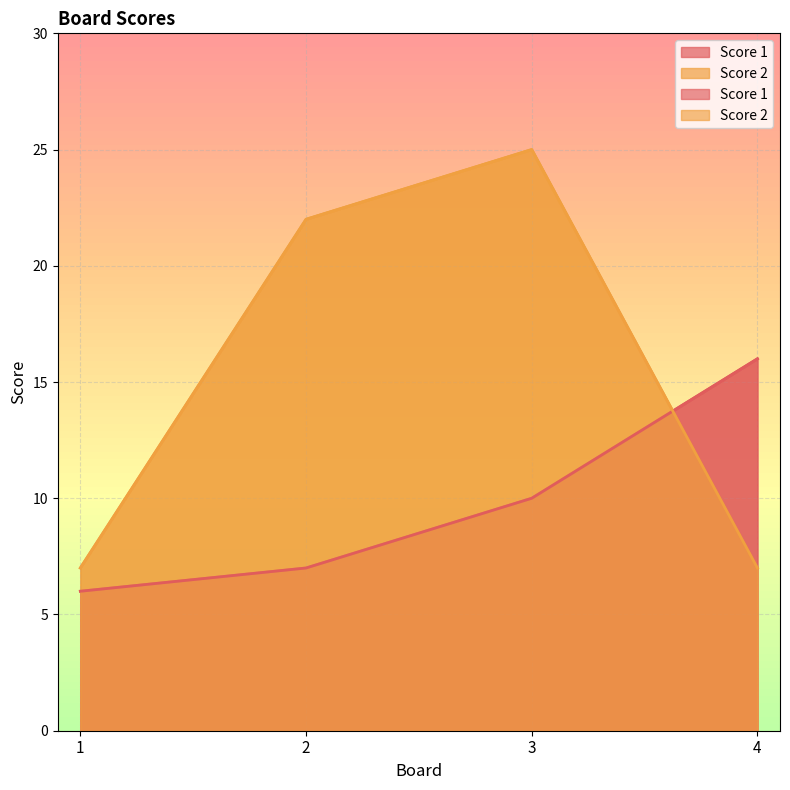

What is the approximate value of Score 2 at 3, to the nearest 5?

25